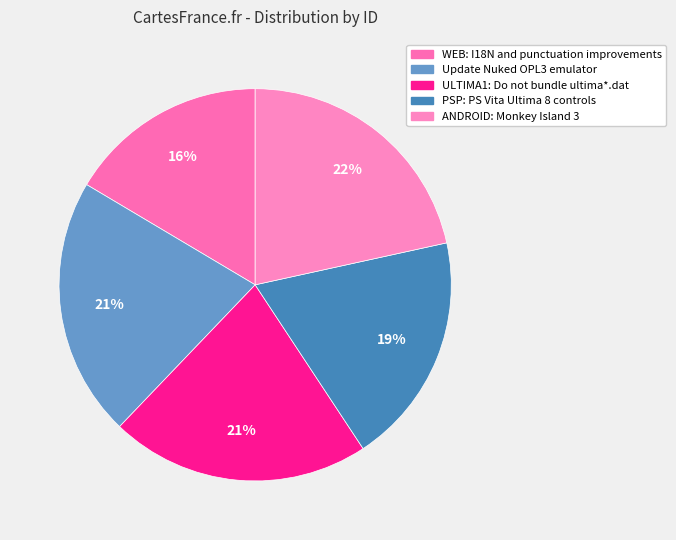

Which category has the biggest portion of the pie?

ANDROID: Monkey Island 3